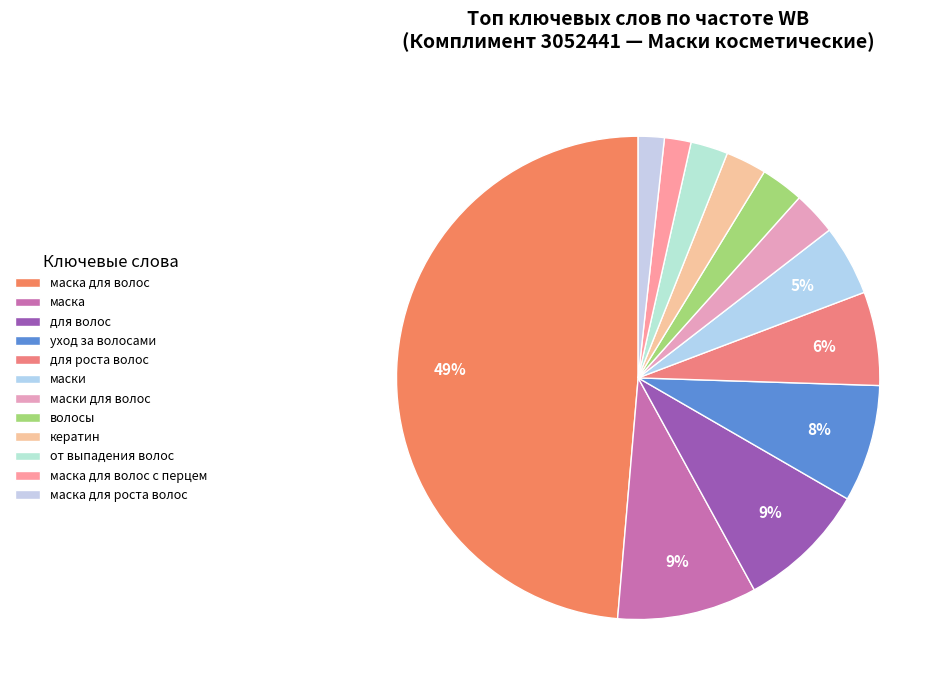

How many segments does this pie chart have?

12